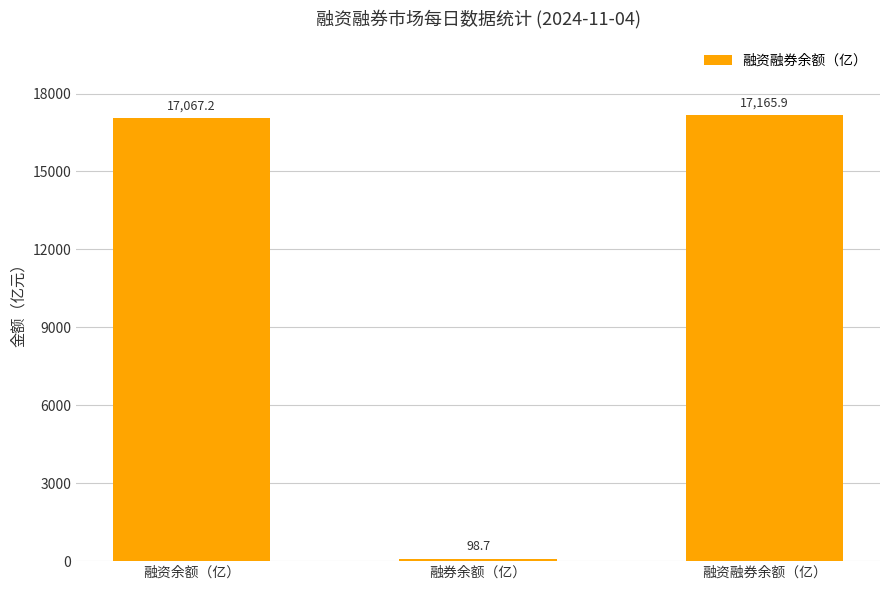

What position from the right is 融资融券余额（亿）?

1